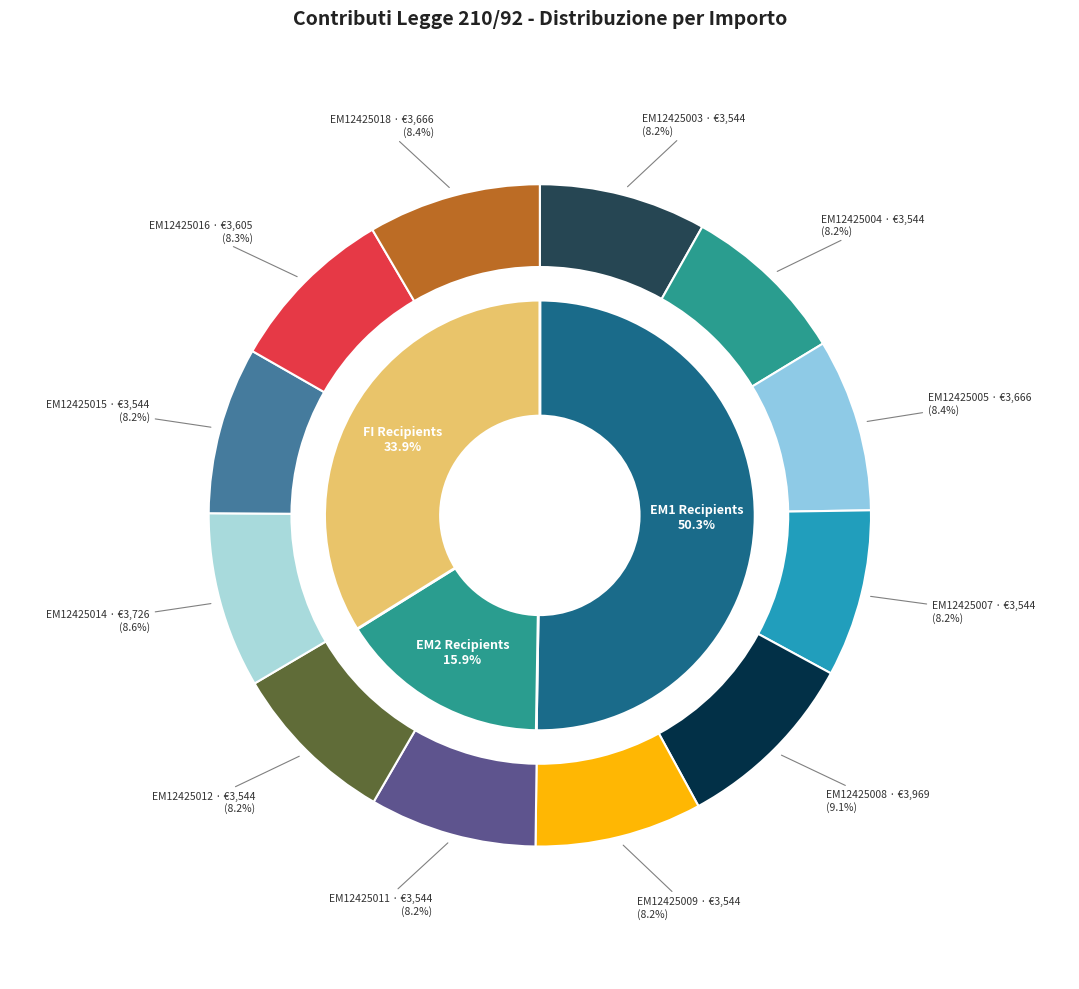

Does any single category account for the majority?

No